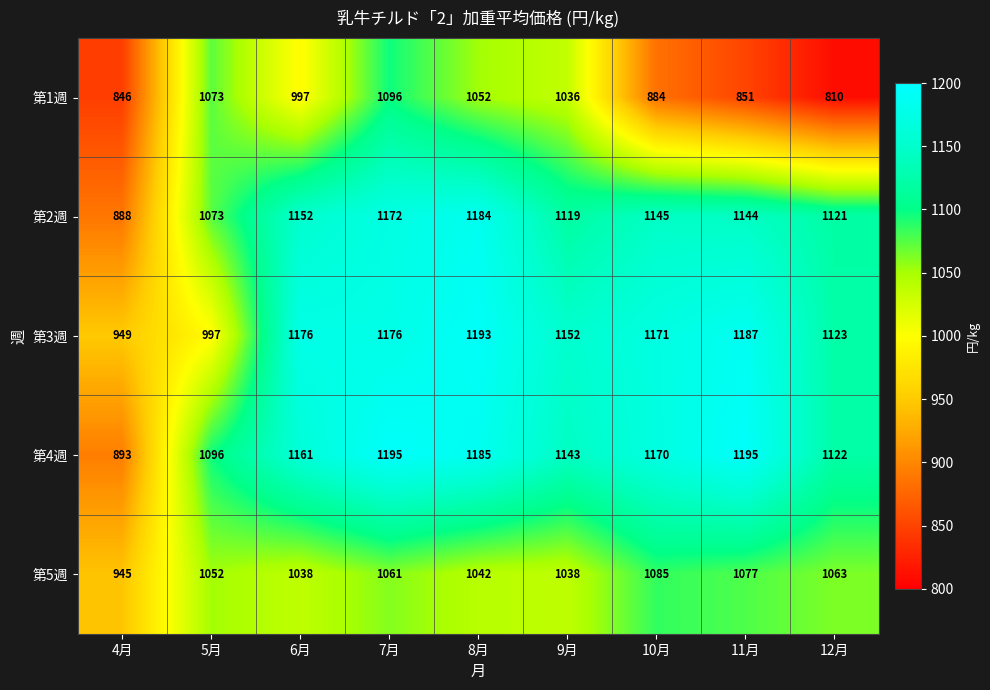

Rank the series at 6月 from highest to lowest value.

第3週, 第4週, 第2週, 第5週, 第1週